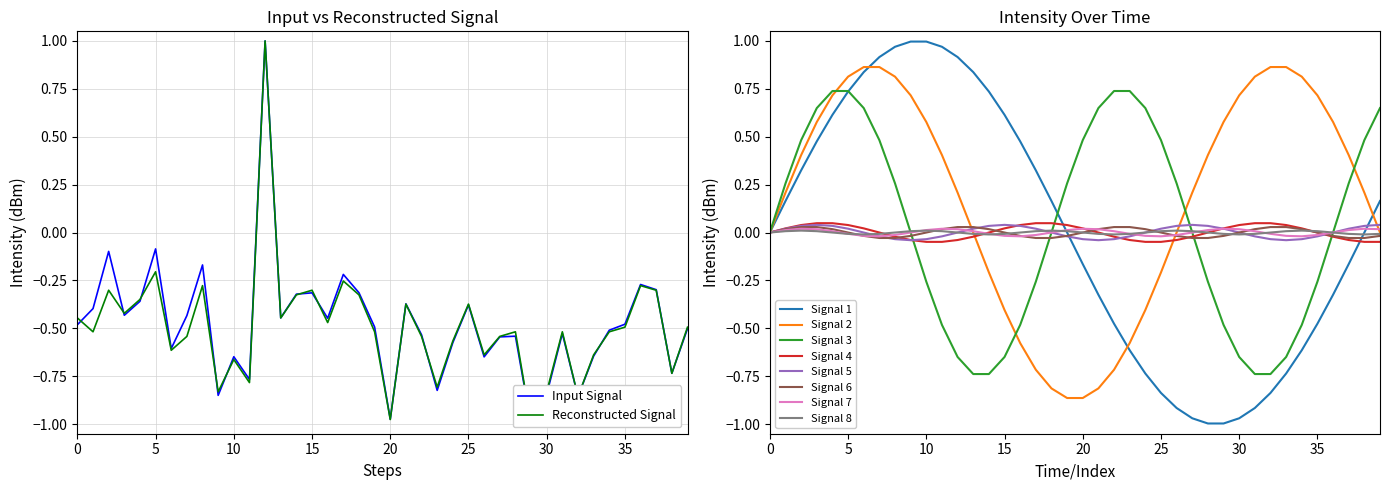

What is the approximate value of Input Signal at 0?

-0.5